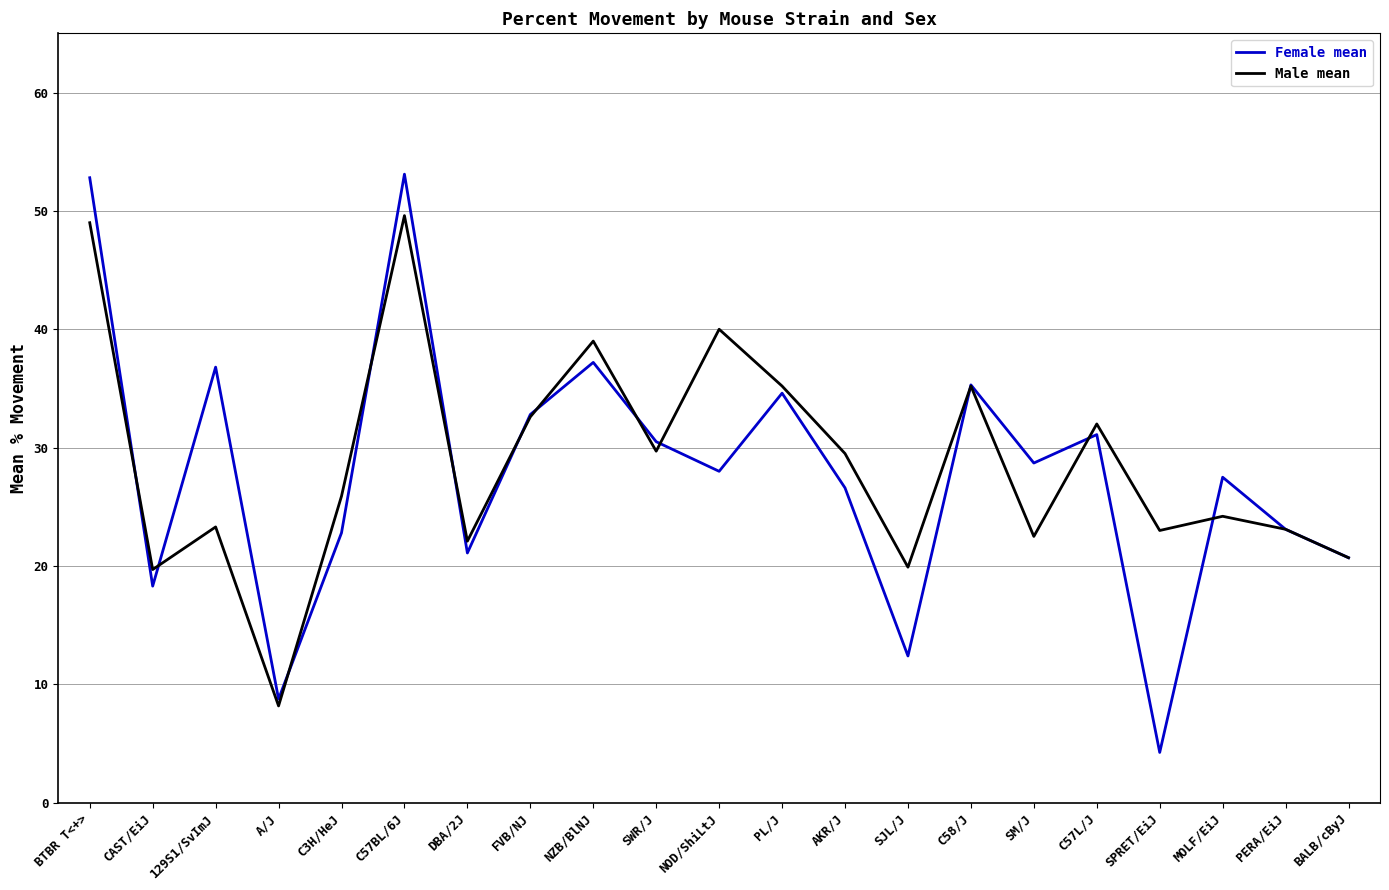

Rank the series by their maximum value, from lowest to highest.

Male mean, Female mean